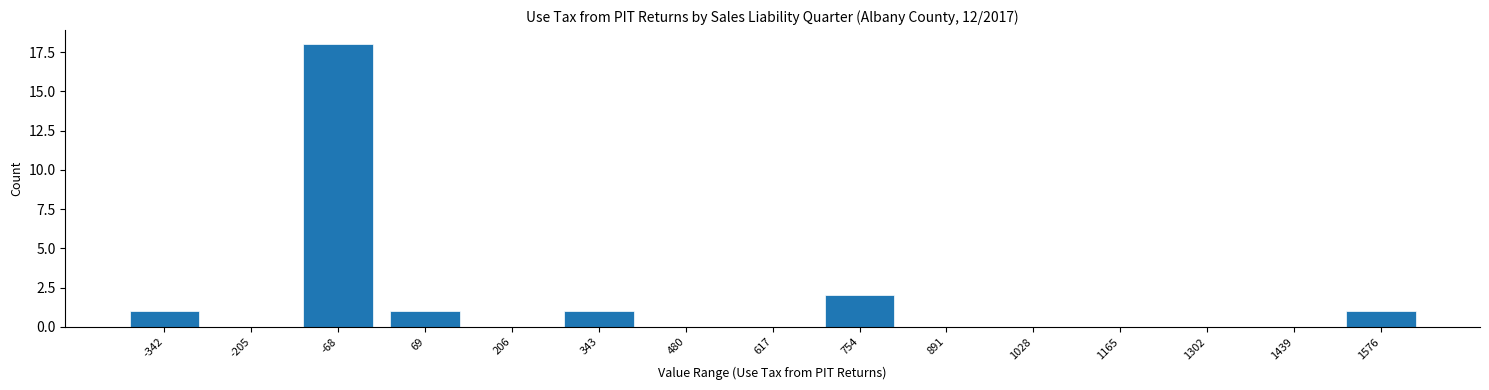

Reading left to right, transcribe all the data shown in this chart.

-342=1	-205=0	-68=18	69=1	206=0	343=1	480=0	617=0	754=2	891=0	1028=0	1165=0	1302=0	1439=0	1576=1